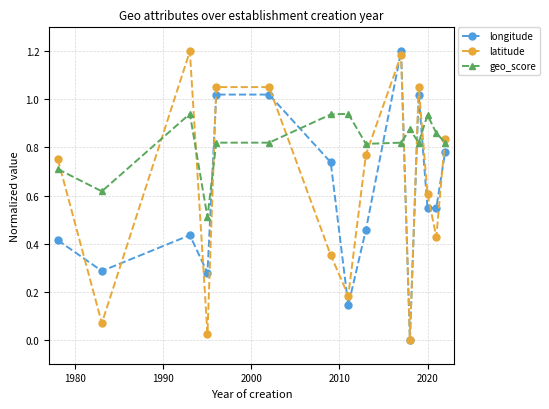

How many intersections are there between geo_score and longitude?

6